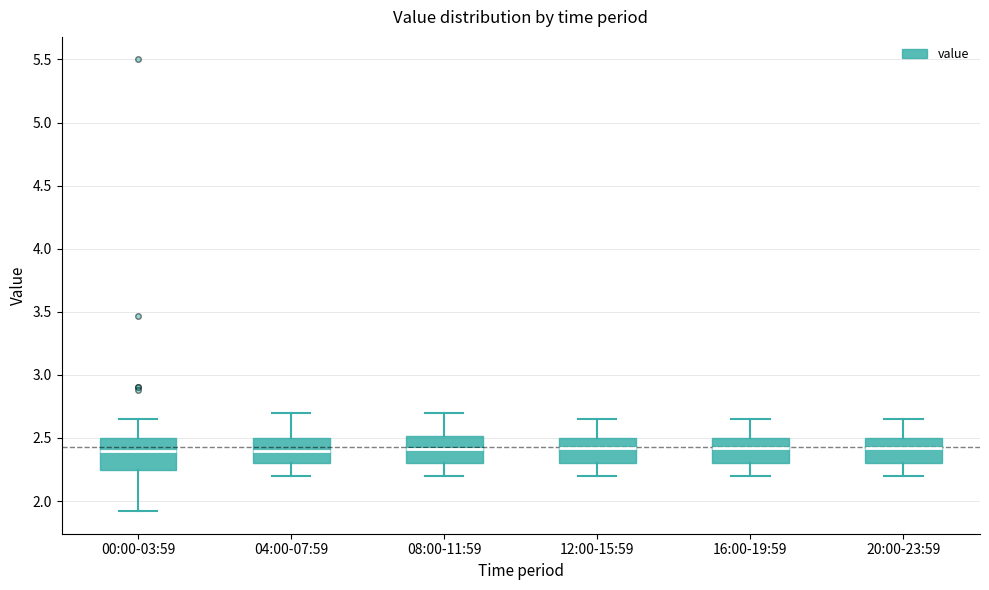

Reading left to right, read every box against the y-axis: the position of its median line, the range the box covers, and the ends of its whiskers. The values are not printed on the chart, so give them approximately, as read against the axis.

00:00-03:59: median 2.40, box 2.25 to 2.50, whiskers 1.90 to 2.65
04:00-07:59: median 2.40, box 2.30 to 2.50, whiskers 2.20 to 2.70
08:00-11:59: median 2.40, box 2.30 to 2.50, whiskers 2.20 to 2.70
12:00-15:59: median 2.40, box 2.30 to 2.50, whiskers 2.20 to 2.65
16:00-19:59: median 2.40, box 2.30 to 2.50, whiskers 2.20 to 2.65
20:00-23:59: median 2.40, box 2.30 to 2.50, whiskers 2.20 to 2.65